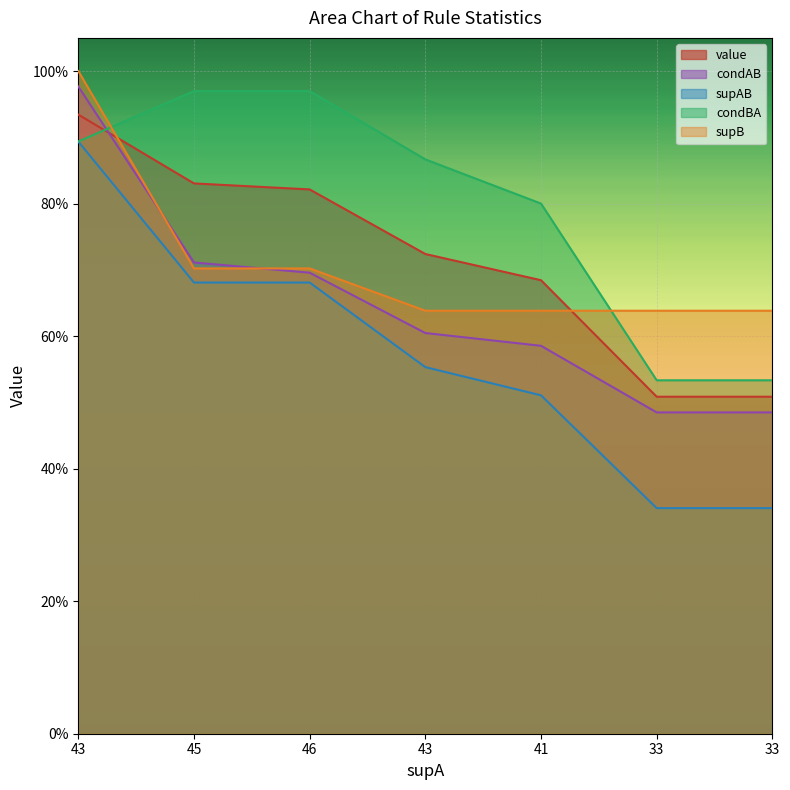

Is it true that supB equals 0.4 at 45?

False